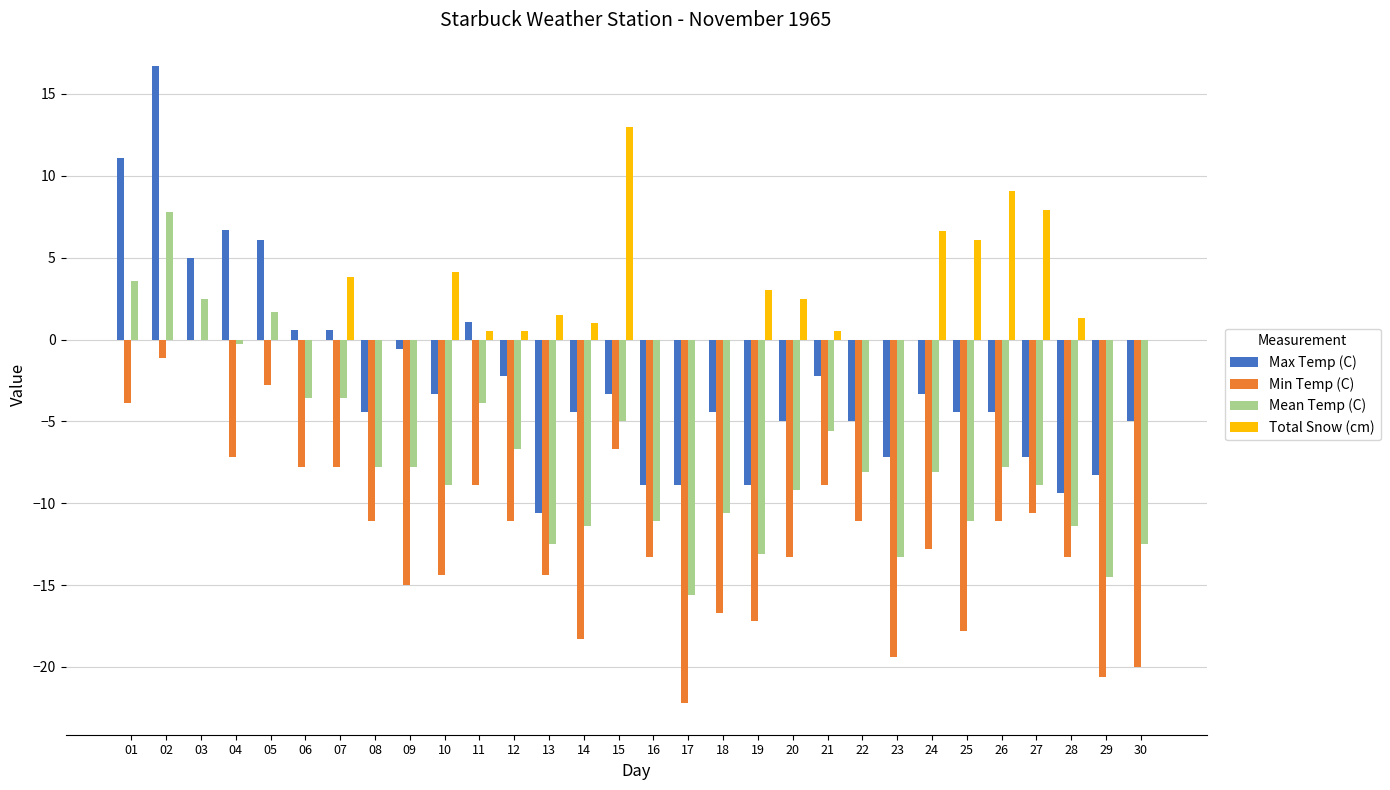

What value does the Total Snow (cm) series have at 26?

9.1